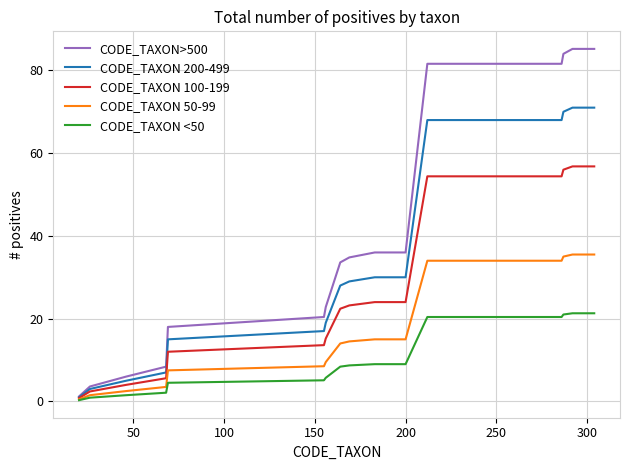

Which series has the largest range (max minus min)?

CODE_TAXON>500